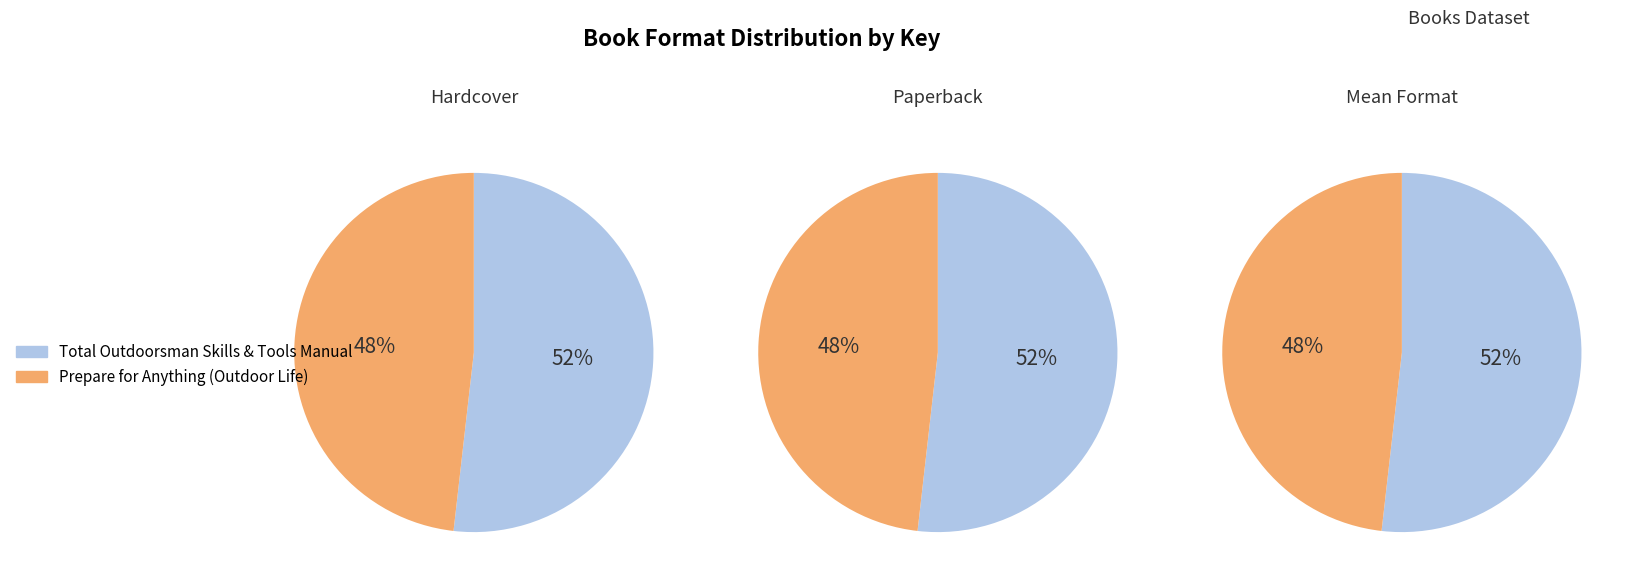

What portion of the pie excludes Total Outdoorsman Skills & Tools Manual?

48.2%